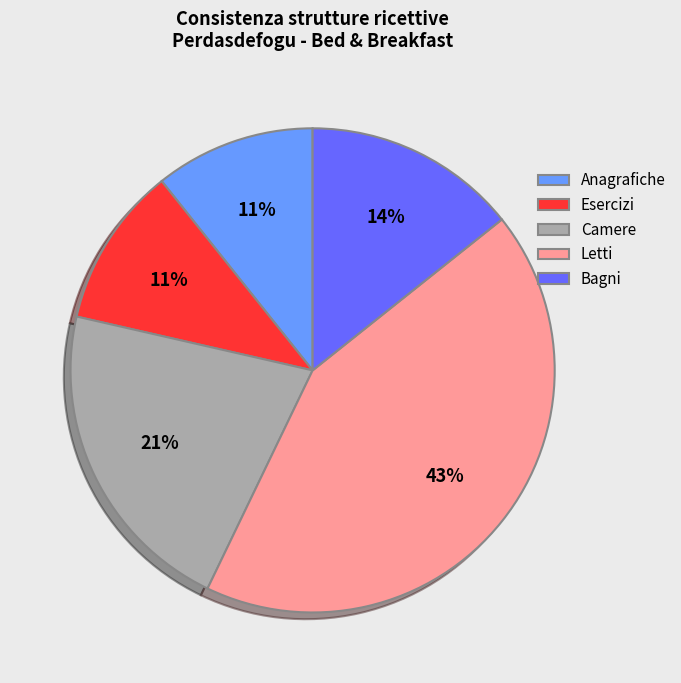

How many segments does this pie chart have?

5